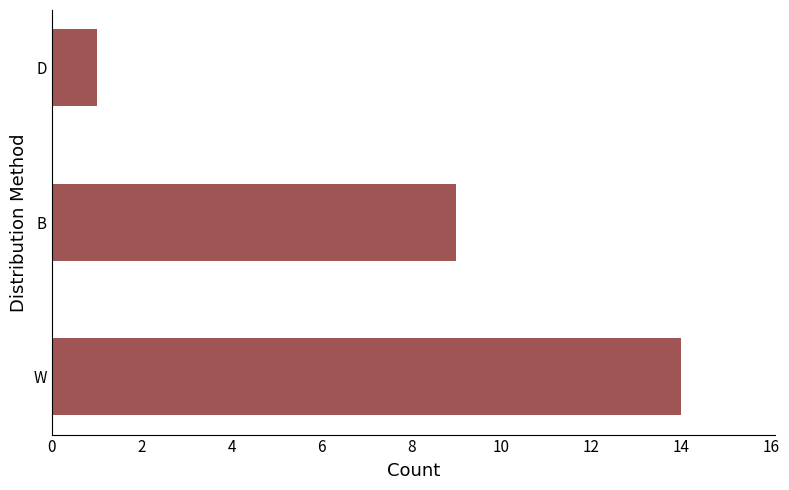

What is the sum of all values?

24